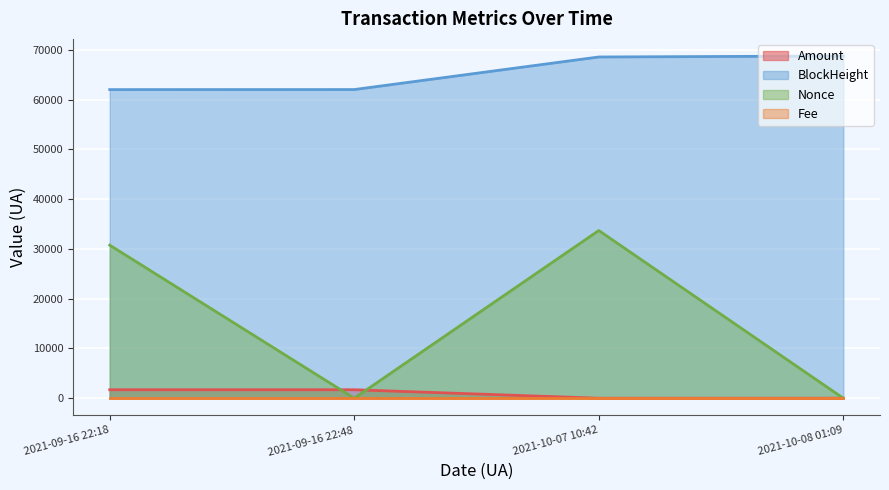

Is the value of Fee at 2021-09-16 22:48 greater than the value of BlockHeight at 2021-09-16 22:48?

No